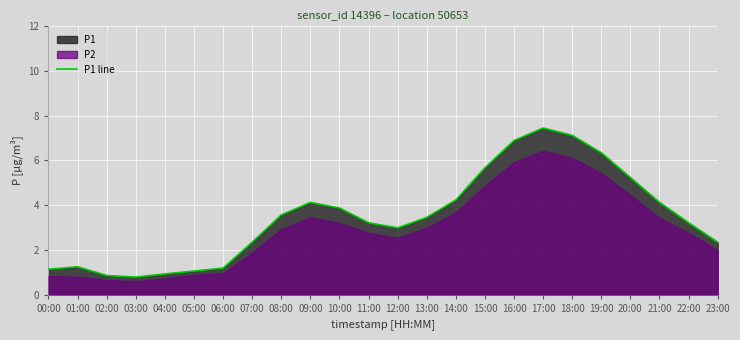

Reading right to left, extract all data points from this chart.

2.3	3.2	4.1	5.2	6.3	7.1	7.5	6.9	5.7	4.2	3.5	3.0	3.2	3.9	4.1	3.6	2.3	1.2	1.1	0.9	0.8	0.8	1.2	1.1